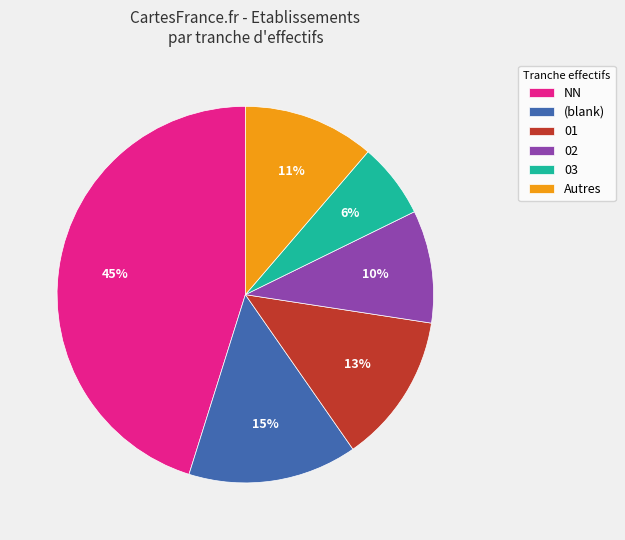

Which category has the smallest portion of the pie?

03